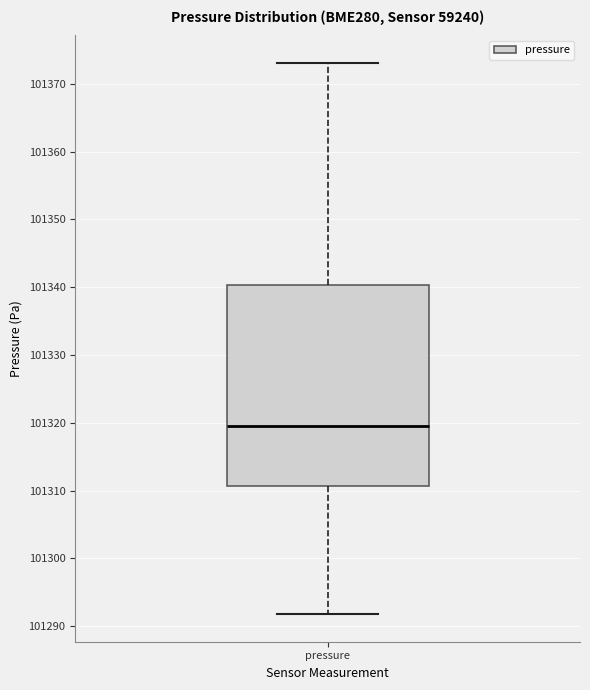

Read this box plot against the y-axis: the position of the median line, the range covered by the box, and the ends of both whiskers. The values are not printed on the chart, so give them approximately, as read against the axis.

median 101320, box 101311 to 101340, whiskers 101292 to 101373